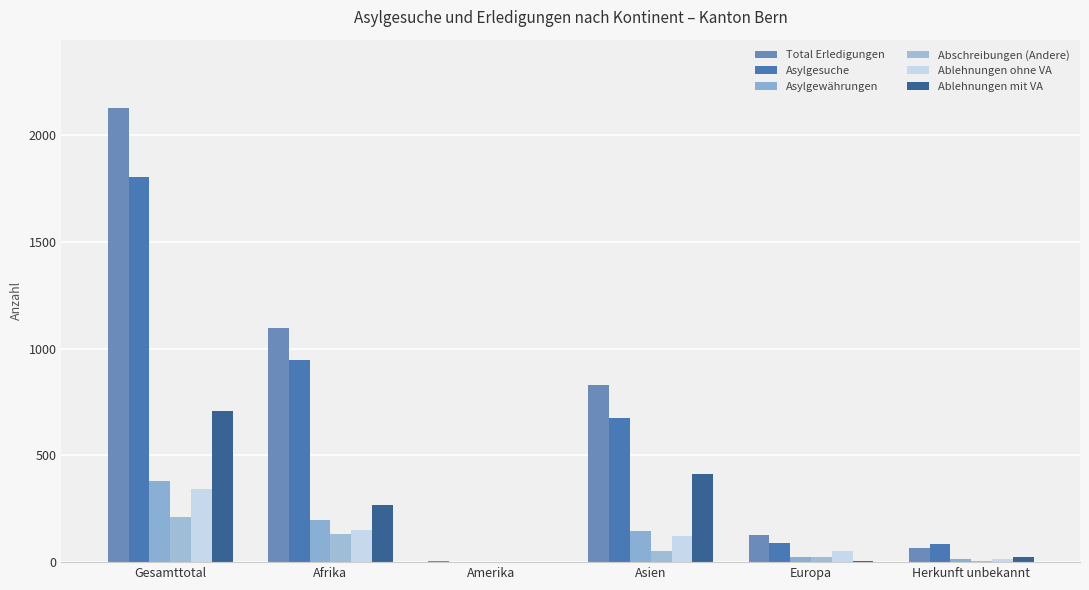

Reading right to left, transcribe all the data shown in this chart.

Total Erledigungen: Herkunft unbekannt=68	Europa=127	Asien=832	Amerika=4	Afrika=1098	Gesamttotal=2129
Asylgesuche: Herkunft unbekannt=86	Europa=92	Asien=675	Amerika=1	Afrika=949	Gesamttotal=1803
Asylgewährungen: Herkunft unbekannt=13	Europa=24	Asien=144	Amerika=0	Afrika=197	Gesamttotal=378
Abschreibungen (Andere): Herkunft unbekannt=7	Europa=23	Asien=51	Amerika=0	Afrika=130	Gesamttotal=211
Ablehnungen ohne VA: Herkunft unbekannt=13	Europa=54	Asien=123	Amerika=2	Afrika=149	Gesamttotal=341
Ablehnungen mit VA: Herkunft unbekannt=24	Europa=6	Asien=411	Amerika=1	Afrika=266	Gesamttotal=708